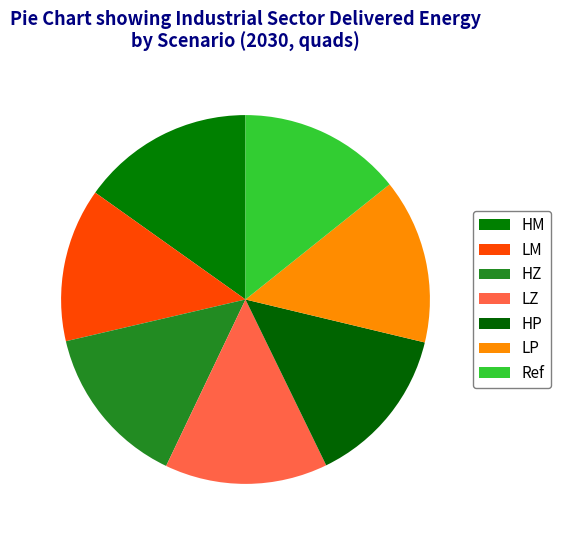

Is there any slice that represents more than half of the pie?

No